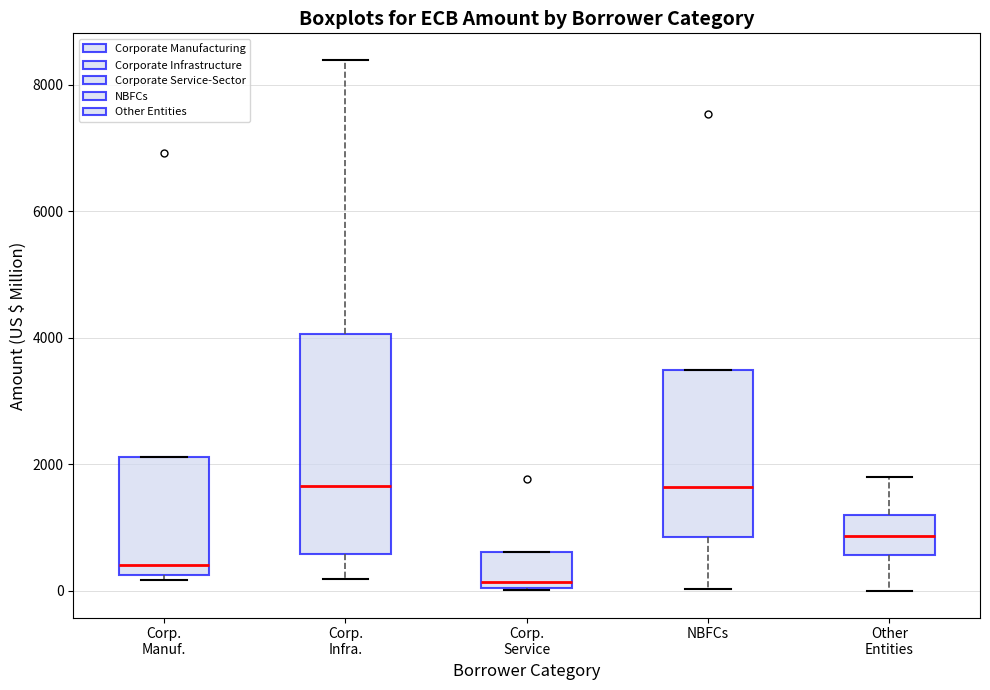

Comparing the boxes themselves (not the whiskers), which one is the tallest?

Corp. Infra.